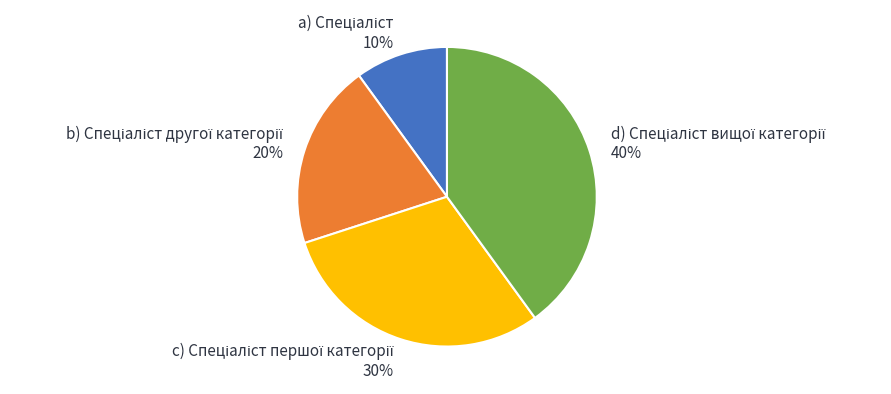

To the nearest percent, what is the difference between the largest and smallest slice percentages?

30%